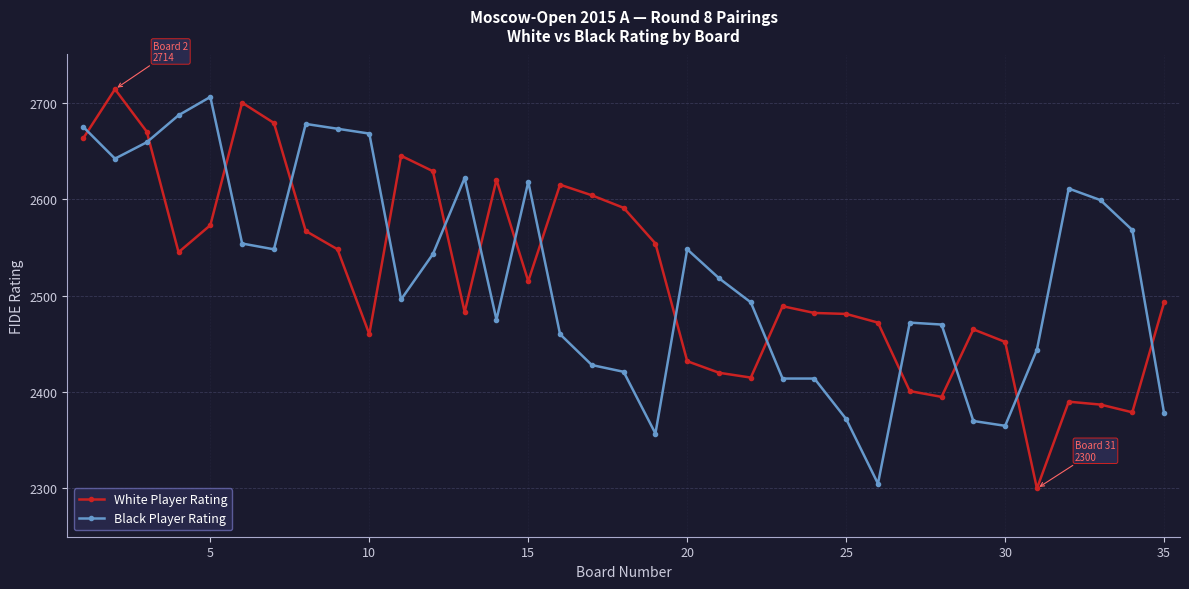

How many intersections are there between White Player Rating and Black Player Rating?

15